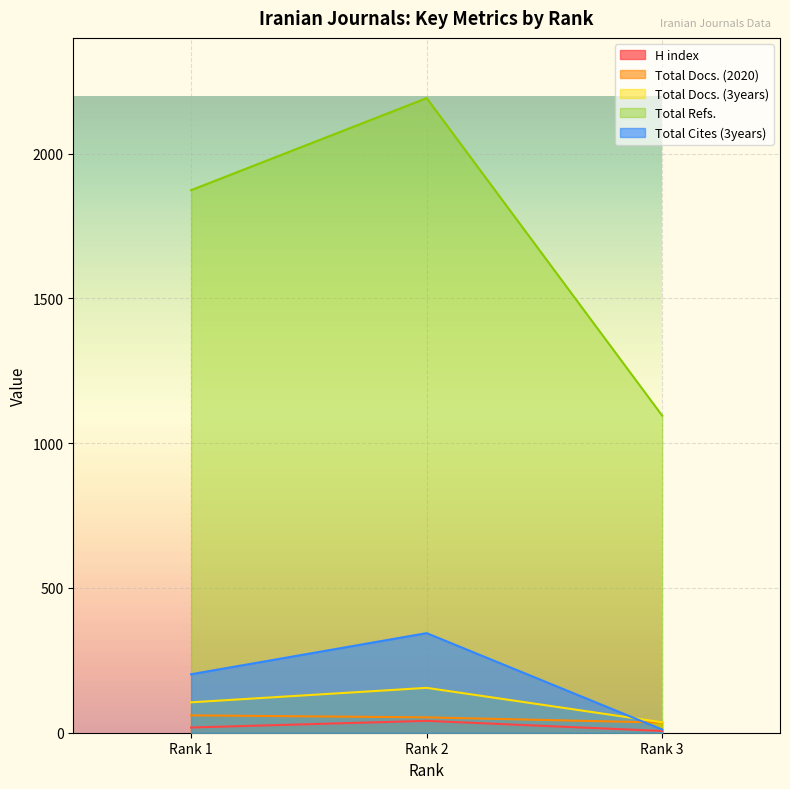

How many values in the Total Refs. series exceed 1874?

1